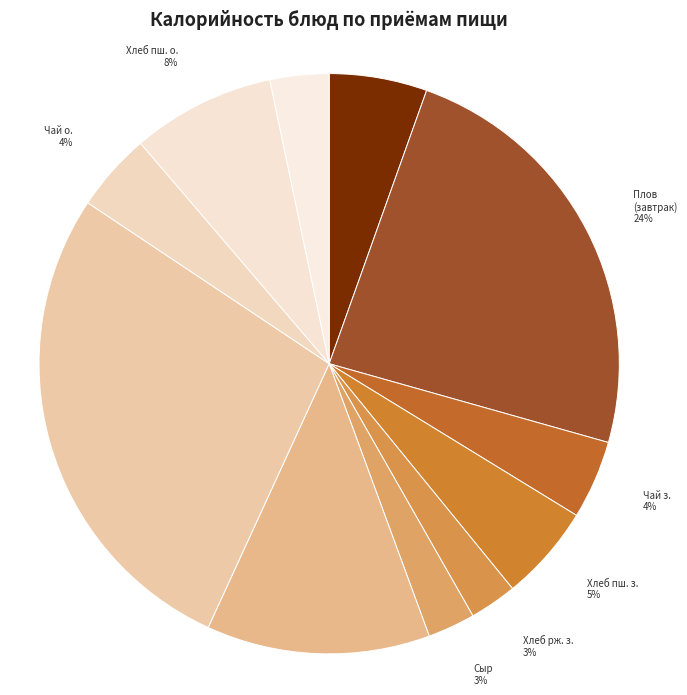

To the nearest percent, what is the combined percentage of Хлеб пш. о. and Суп щи?

20%